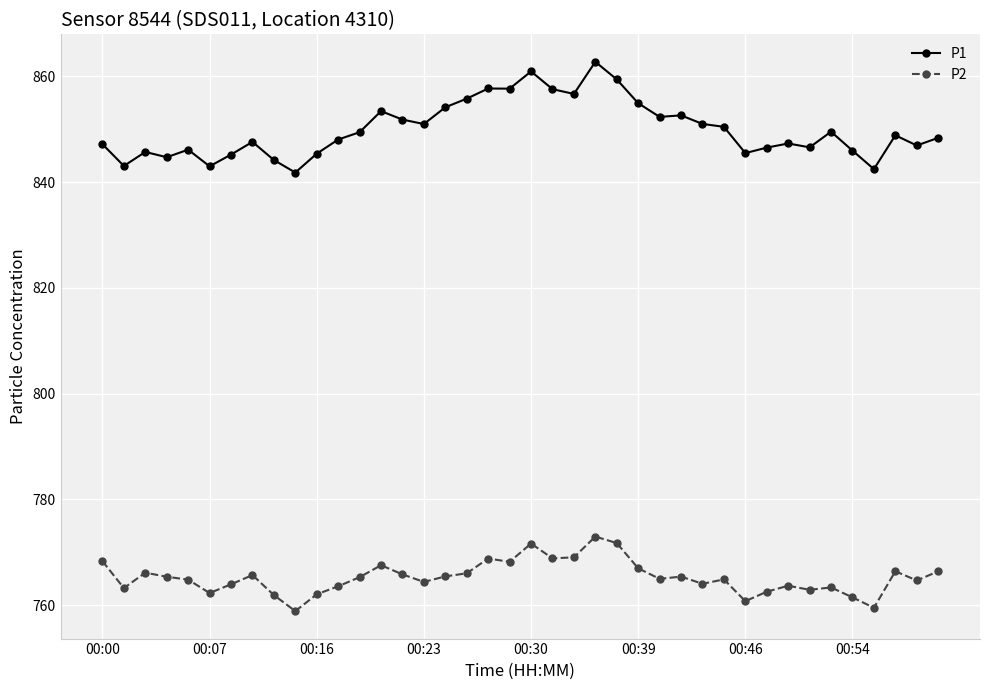

Which series has the largest range (max minus min)?

P1